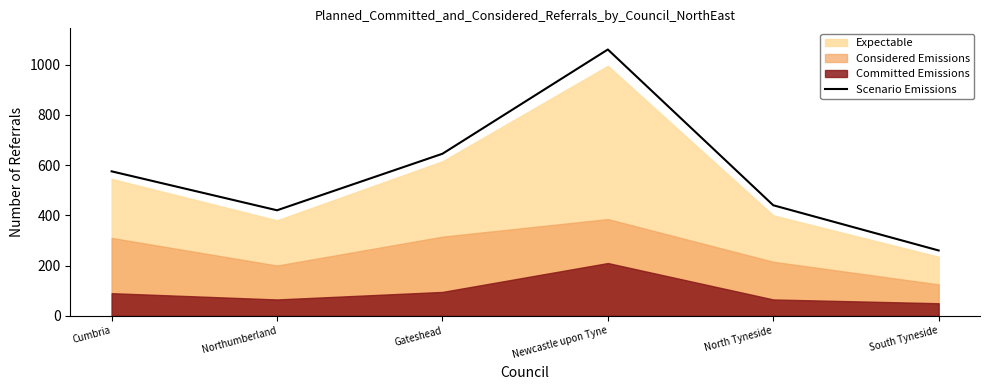

At which category does the data reach its first local peak?

Newcastle upon Tyne